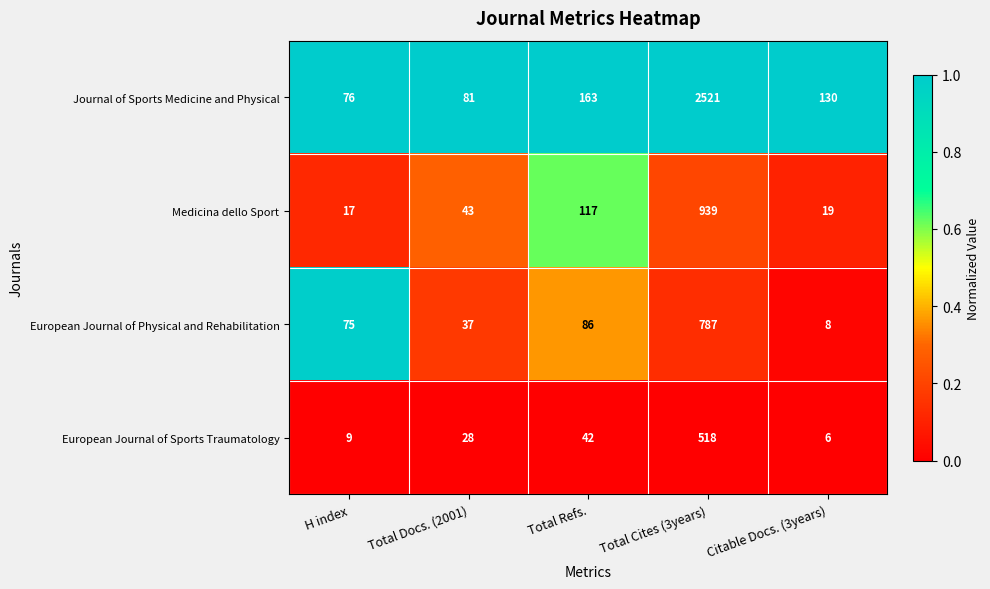

What is the difference between the highest and lowest values at H index?

67